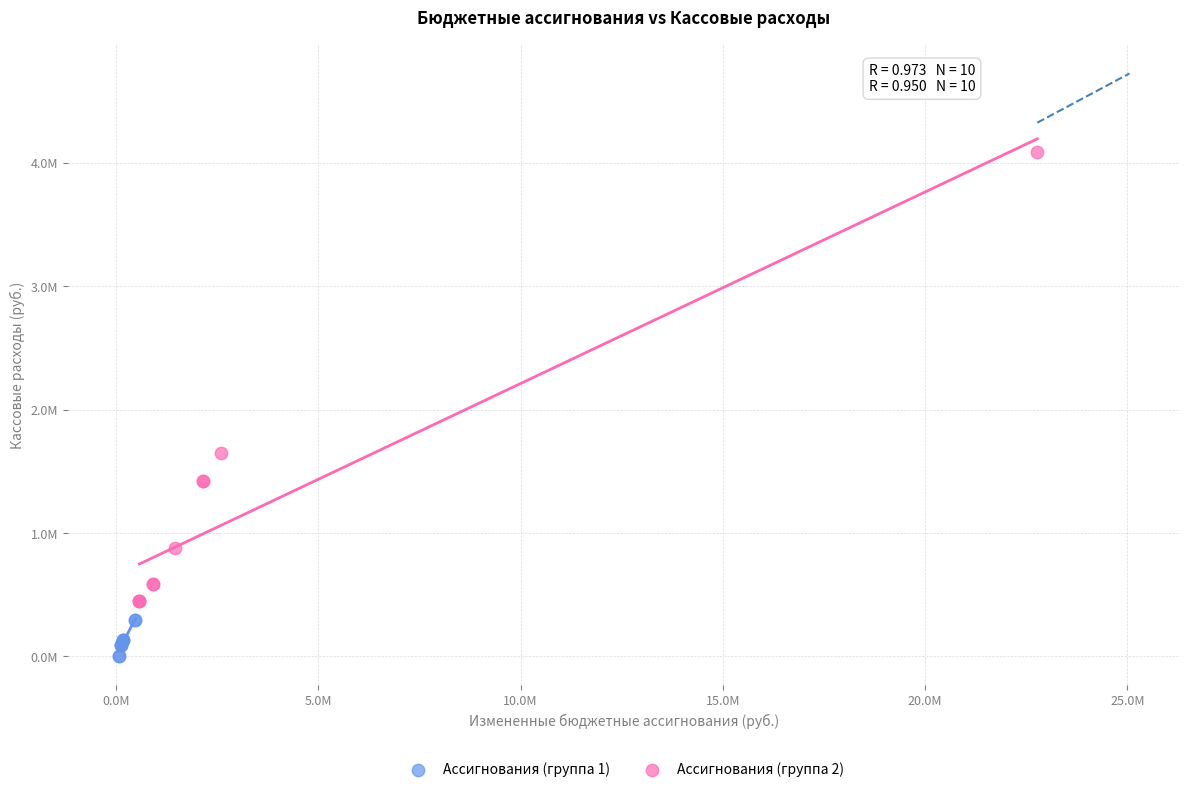

What are all the series names shown in the legend?

Ассигнования (группа 1), Ассигнования (группа 2)